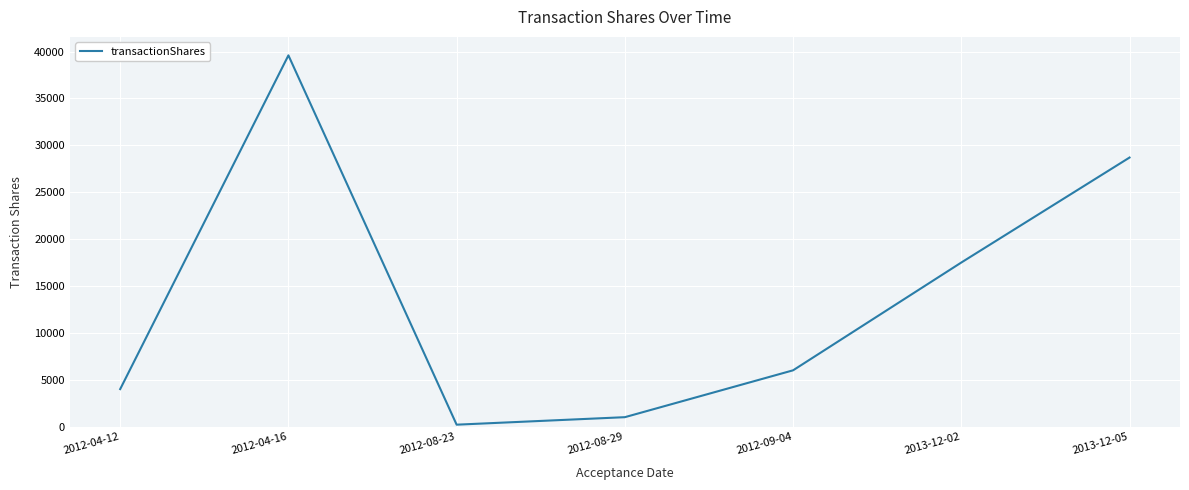

What value does the data have at 2012-08-29, to the nearest 100?

1000